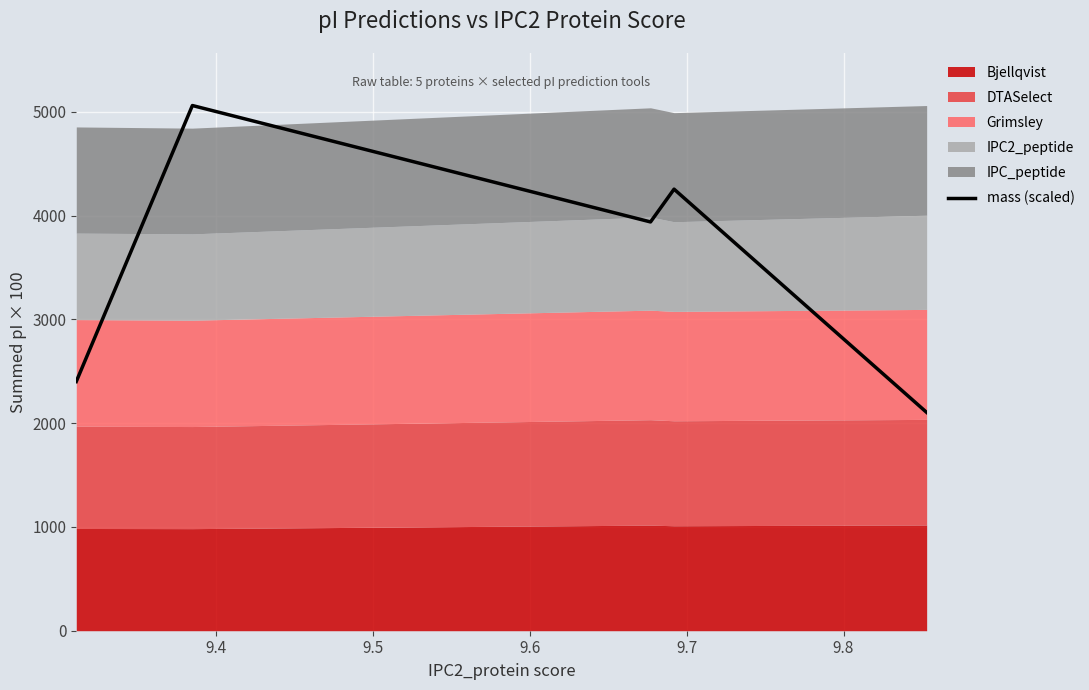

What is the value of the 1st point from the left?

2401.2